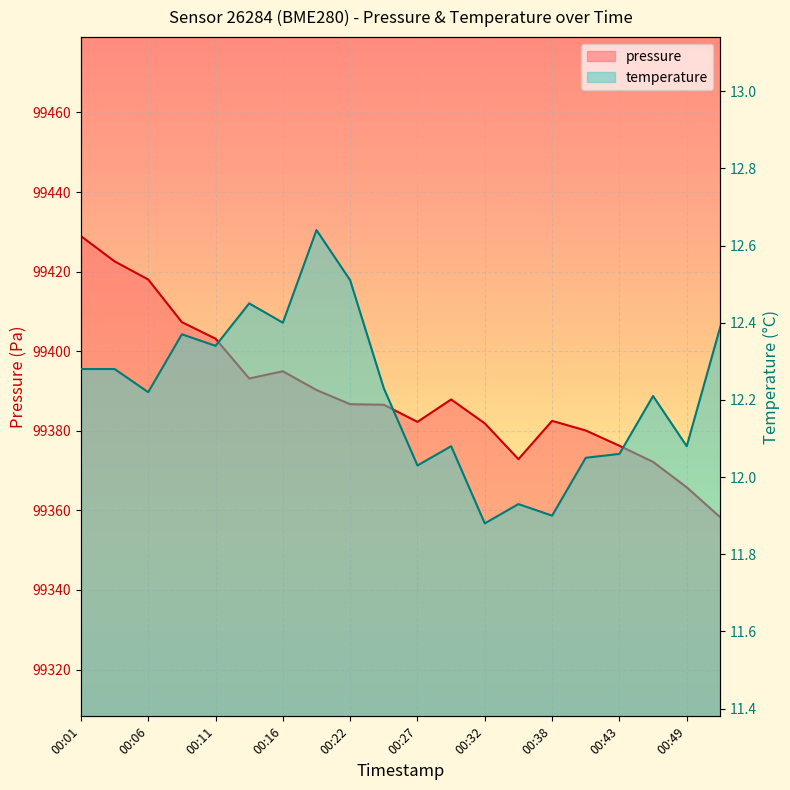

Rank the series at 00:41 from highest to lowest value.

pressure, temperature